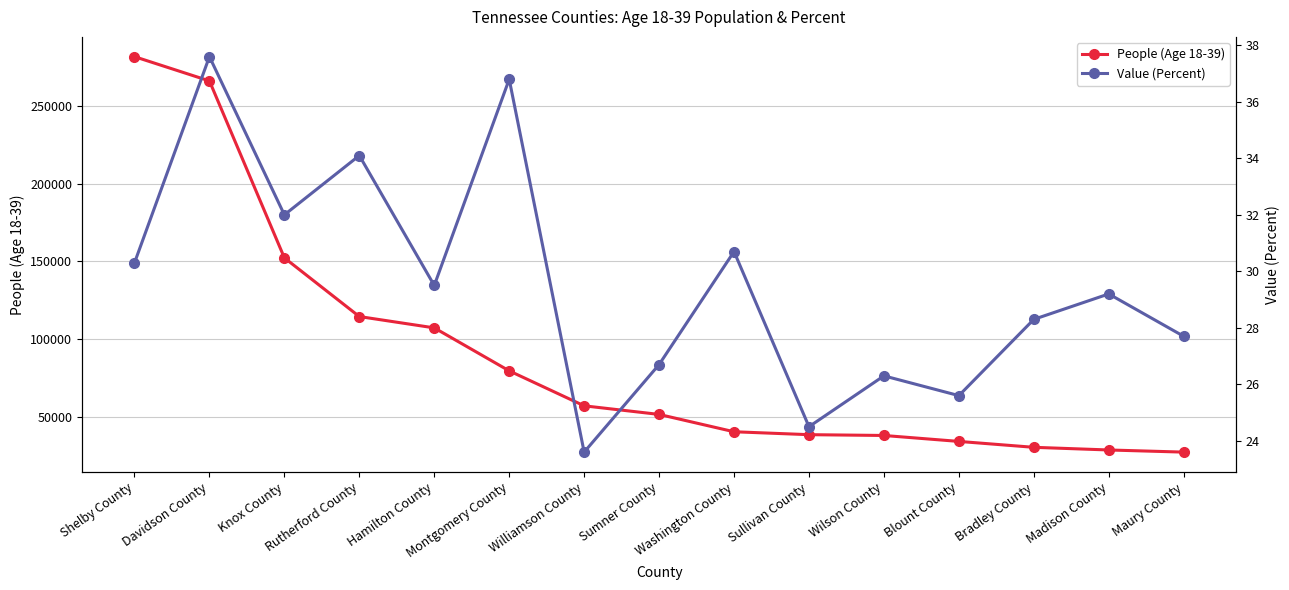

What is the label of the 8th point from the left?

Sumner County